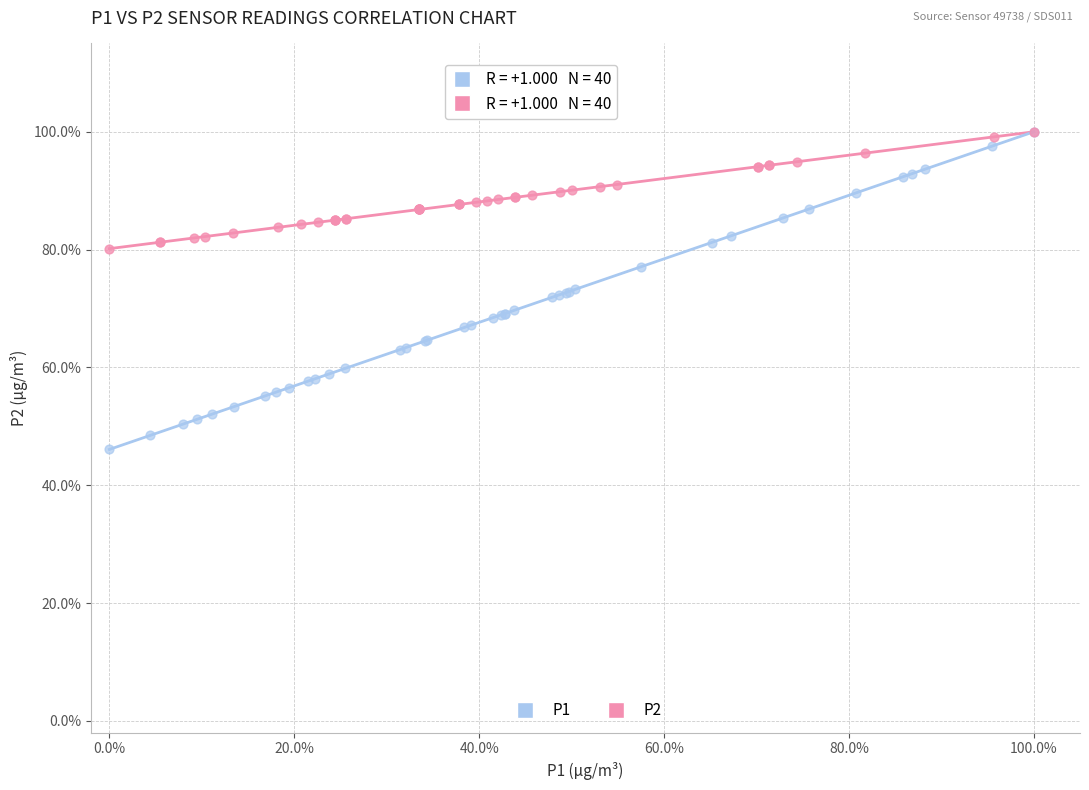

Which series has the widest spread of Y values?

P1